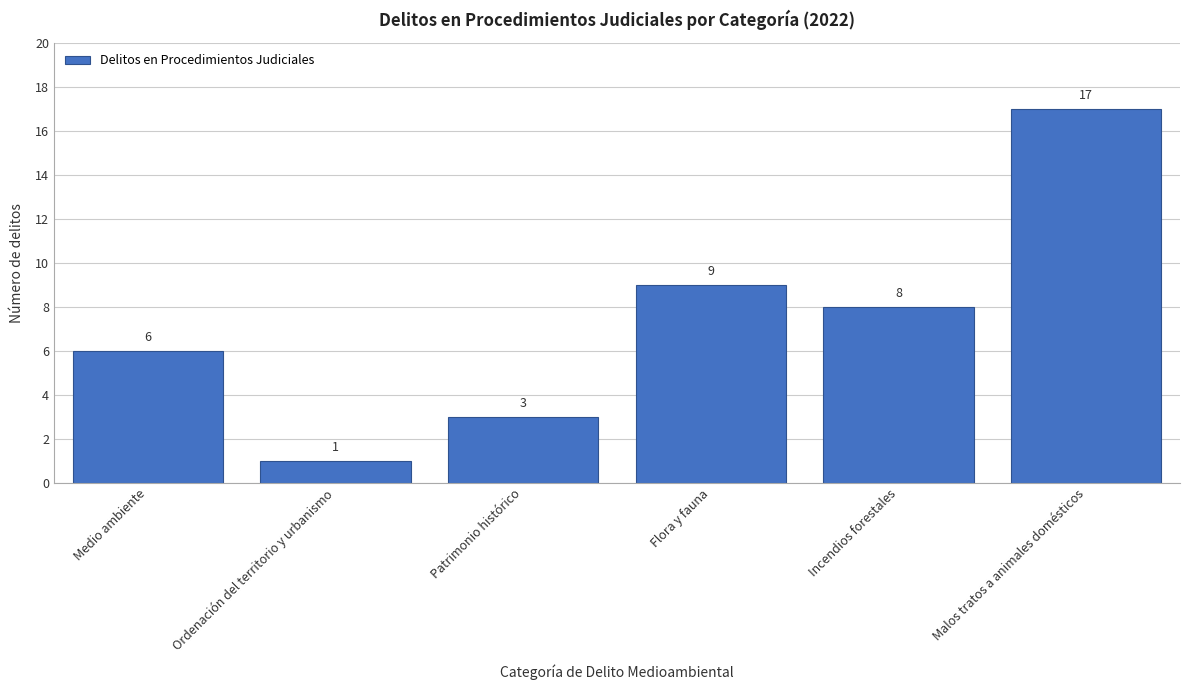

Reading right to left, extract all data points from this chart.

Malos tratos a animales domésticos=17	Incendios forestales=8	Flora y fauna=9	Patrimonio histórico=3	Ordenación del territorio y urbanismo=1	Medio ambiente=6